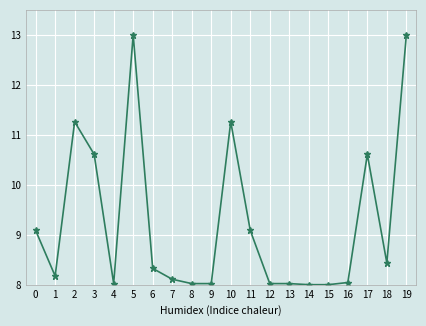

The value at 2 is 11.3. True or false?

True